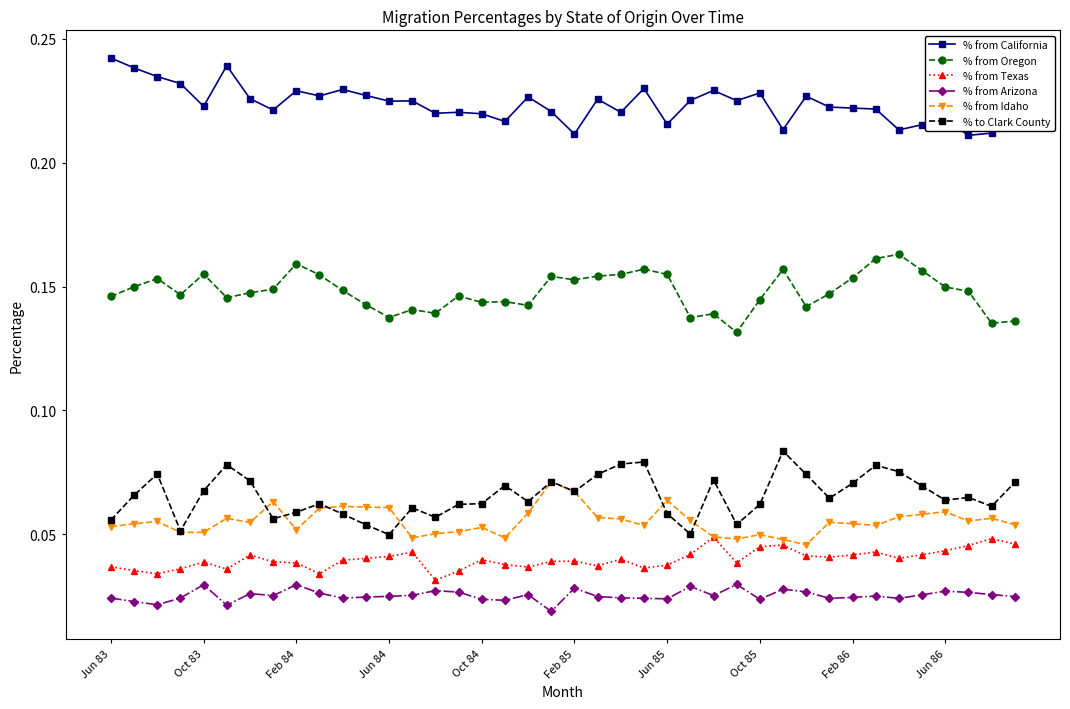

True or false: % from Texas has more than 0 interior local peaks.

True